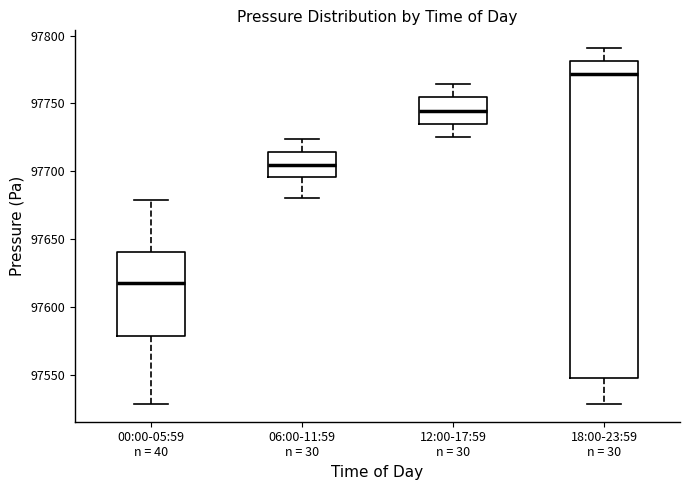

Where does the upper whisker of the box for 00:00-05:59 n = 40 end on the y-axis? The values are not printed on the chart, so give them approximately, as read against the axis.

97680